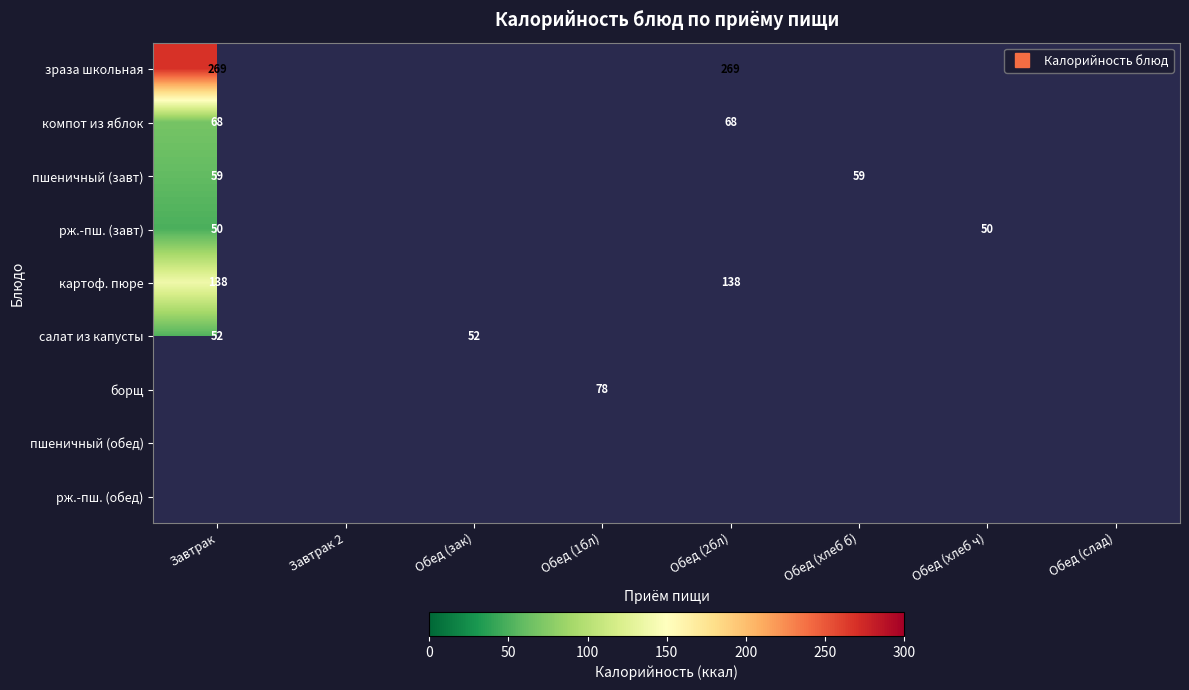

Which series changed the most between Завтрак and Обед (слад)?

зраза школьная